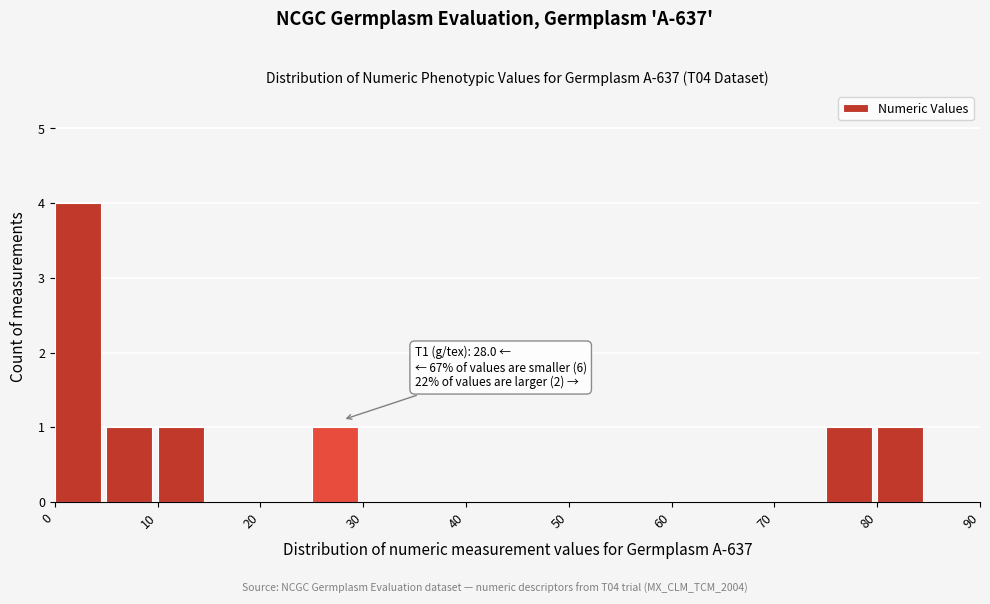

Which range on the x-axis has the tallest bar?

0 to 5